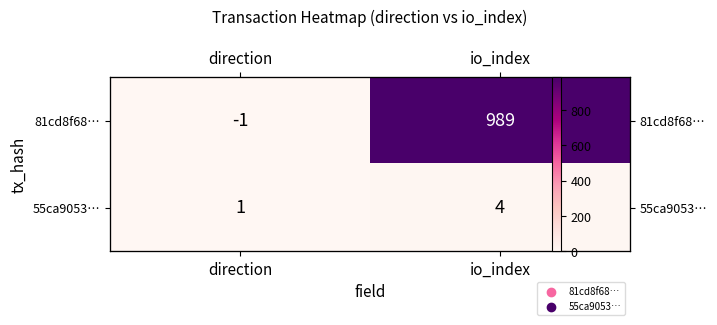

Which series changed the most between direction and io_index?

81cd8f68…